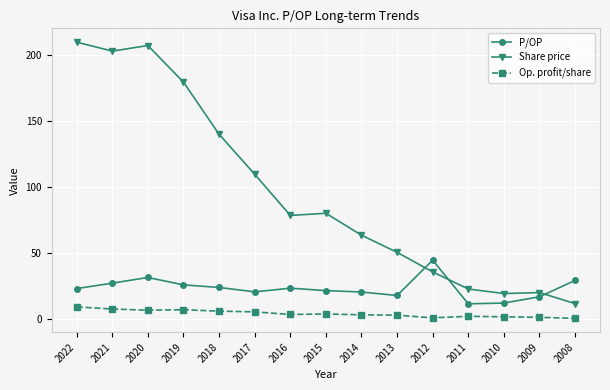

At 2019, list the series in order from largest to smallest.

Share price, P/OP, Op. profit/share